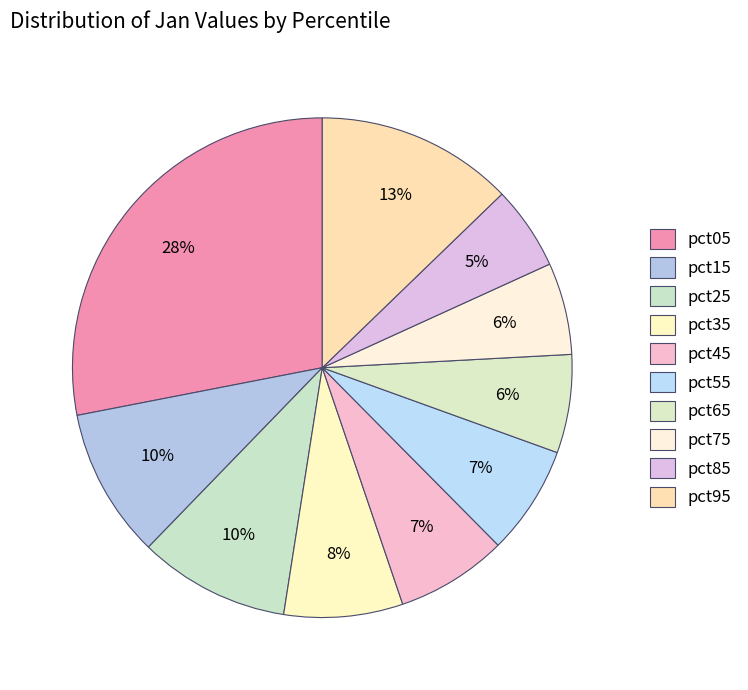

How many segments does this pie chart have?

10